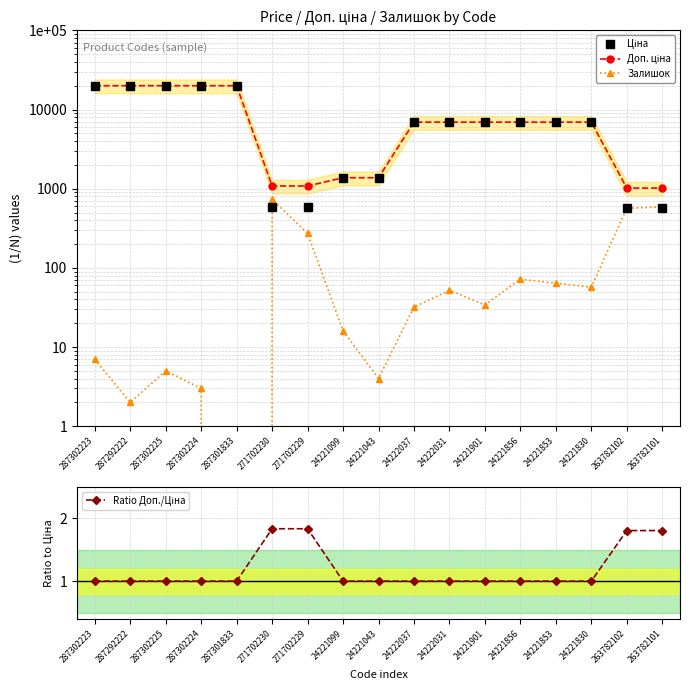

Reading left to right, transcribe all the data shown in this chart.

Ціна: 19964.2	19964.2	19964.2	19964.2	19964.2	589.9	589.9	1375.4	1375.4	6925.7	6925.7	6925.7	6925.7	6925.7	6925.7	564.0	564.0
Доп. ціна: 19964.2	19964.2	19964.2	19964.2	19964.2	1081.7	1081.7	1375.0	1375.0	6925.7	6925.7	6925.7	6925.7	6925.7	6925.7	1017.8	1017.8
Залишок: 7.0	2.0	5.0	3.0	0.0	736.0	273.0	16.0	4.0	32.0	52.0	34.0	72.0	64.0	57.0	567.0	589.0
Ratio Доп./Ціна: 1.0	1.0	1.0	1.0	1.0	1.8	1.8	1.0	1.0	1.0	1.0	1.0	1.0	1.0	1.0	1.8	1.8